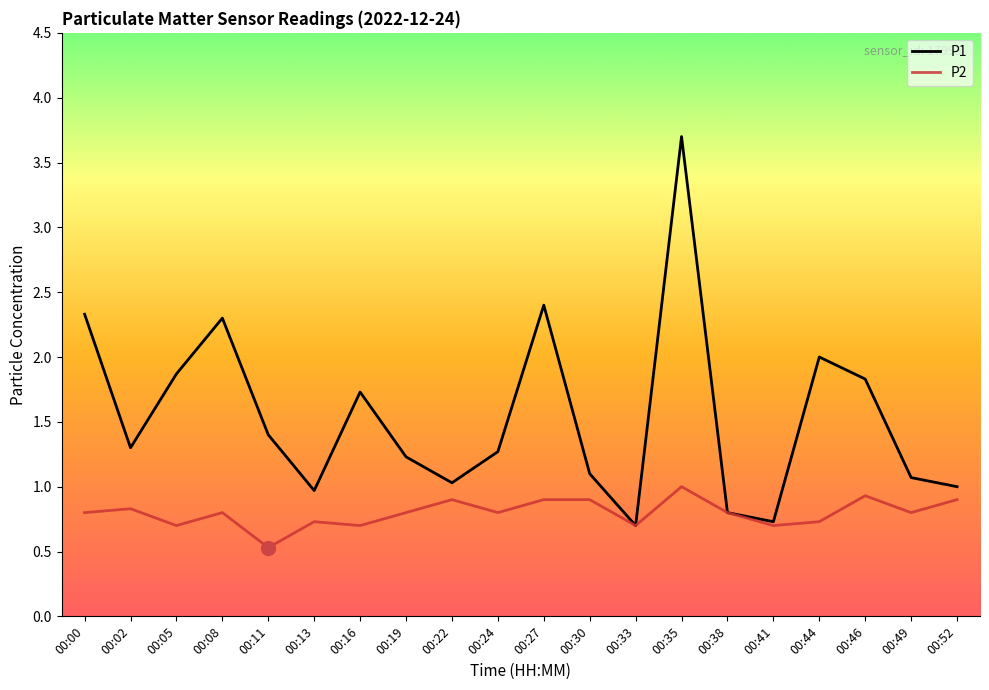

What is the difference between the highest and lowest values at 00:00?

1.5